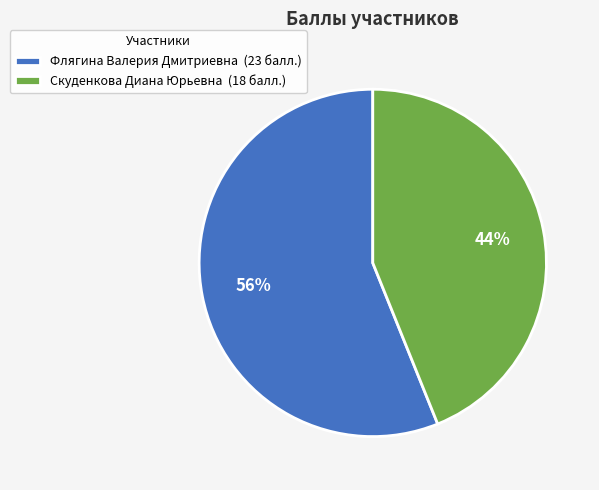

Is it true that Флягина Валерия Дмитриевна is 64% of the pie?

False